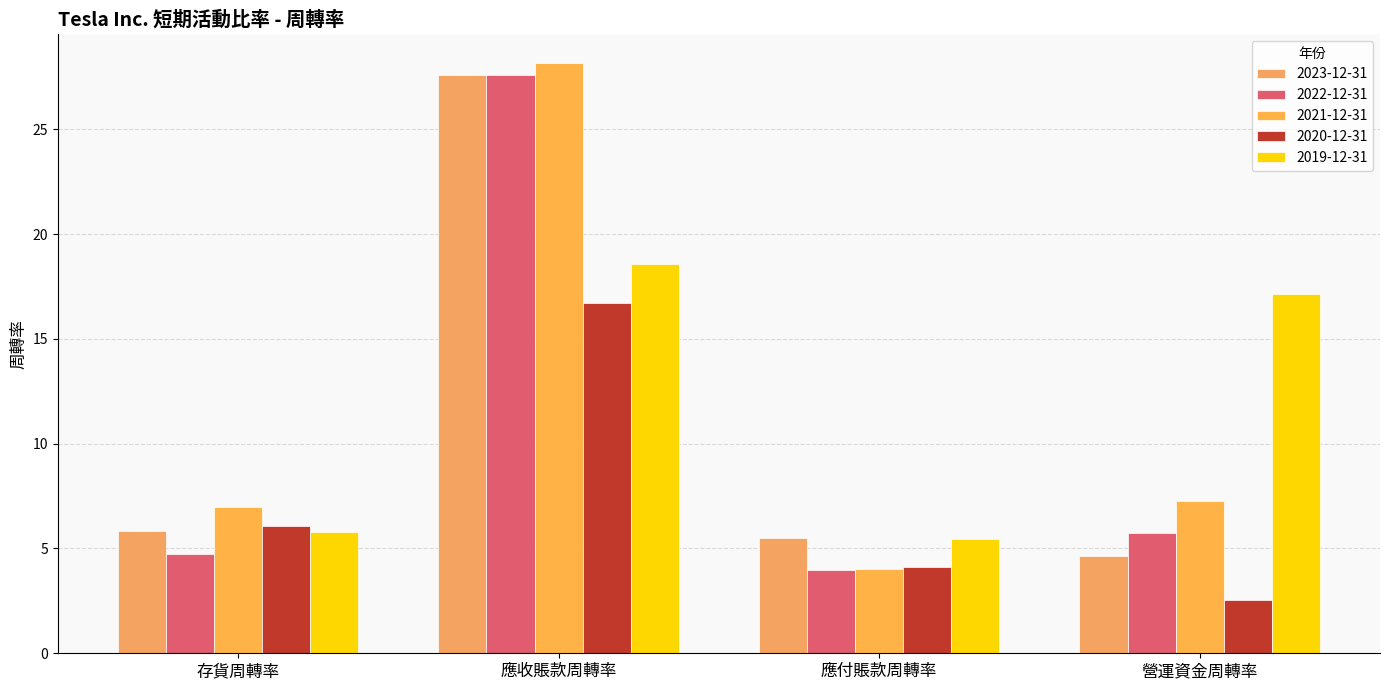

Rank the series by their maximum value, from highest to lowest.

2021-12-31, 2022-12-31, 2023-12-31, 2019-12-31, 2020-12-31